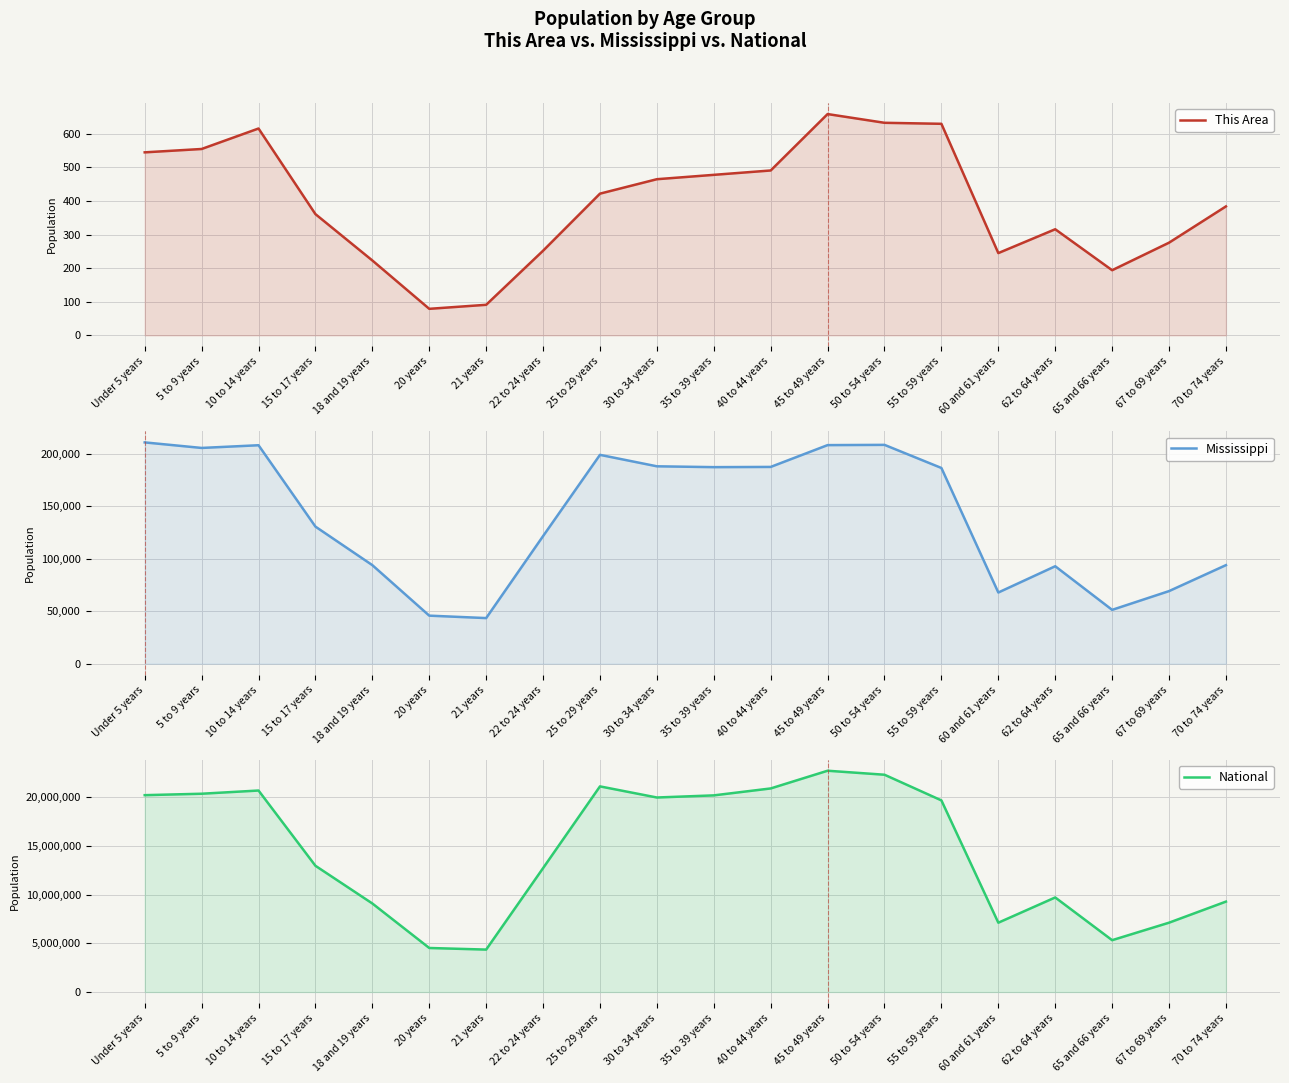

Reading left to right, what are all the values shown in this chart?

This Area: Under 5 years=545	5 to 9 years=555	10 to 14 years=616	15 to 17 years=361	18 and 19 years=223	20 years=79	21 years=91	22 to 24 years=252	25 to 29 years=422	30 to 34 years=465	35 to 39 years=478	40 to 44 years=491	45 to 49 years=659	50 to 54 years=633	55 to 59 years=630	60 and 61 years=245	62 to 64 years=316	65 and 66 years=194	67 to 69 years=276	70 to 74 years=384
Mississippi: Under 5 years=210956	5 to 9 years=205672	10 to 14 years=208248	15 to 17 years=130679	18 and 19 years=93940	20 years=45798	21 years=43475	22 to 24 years=121621	25 to 29 years=199082	30 to 34 years=188171	35 to 39 years=187368	40 to 44 years=187579	45 to 49 years=208369	50 to 54 years=208607	55 to 59 years=186569	60 and 61 years=67854	62 to 64 years=92902	65 and 66 years=51319	67 to 69 years=69204	70 to 74 years=93946
National: Under 5 years=20201362	5 to 9 years=20348657	10 to 14 years=20677194	15 to 17 years=12954254	18 and 19 years=9086089	20 years=4519129	21 years=4354294	22 to 24 years=12712576	25 to 29 years=21101849	30 to 34 years=19962099	35 to 39 years=20179642	40 to 44 years=20890964	45 to 49 years=22708591	50 to 54 years=22298125	55 to 59 years=19664805	60 and 61 years=7113727	62 to 64 years=9704197	65 and 66 years=5319902	67 to 69 years=7115361	70 to 74 years=9278166